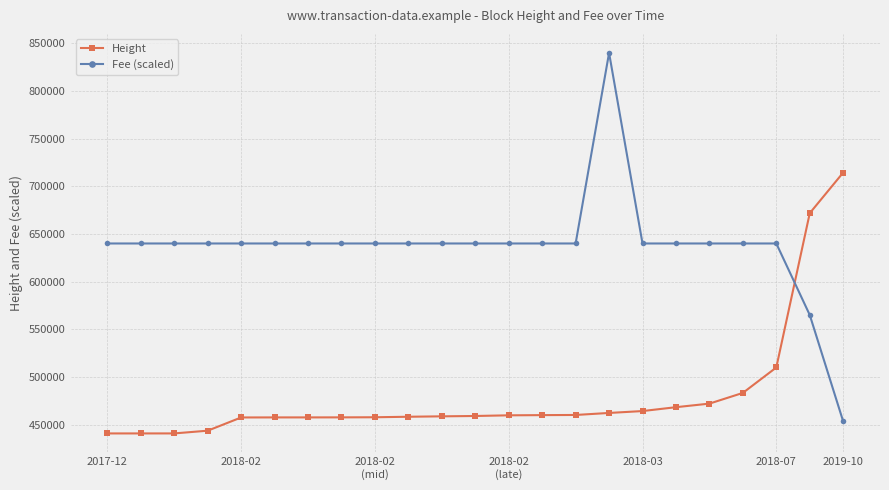

List the series in order of their overall mean, lowest first.

Height, Fee (scaled)